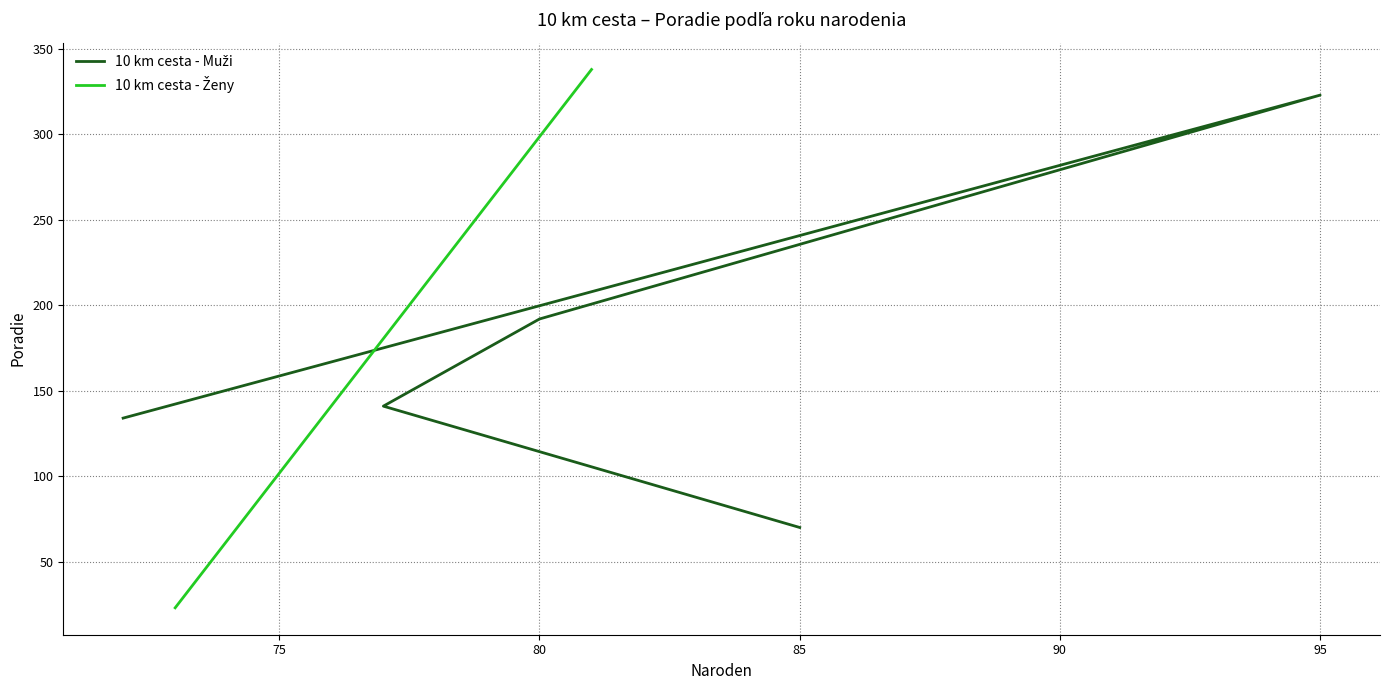

Where does the data first go above 141?

80